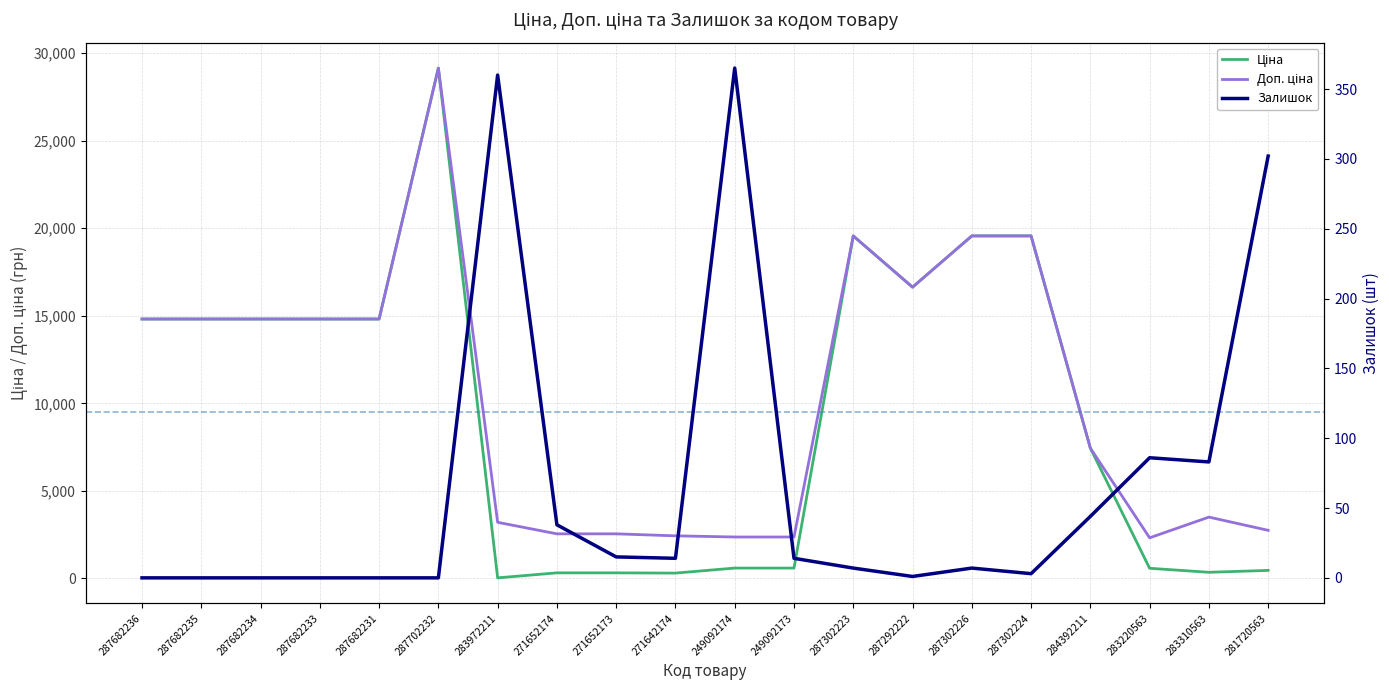

Reading left to right, what are all the values shown in this chart?

Ціна: 287682236=14817.6	287682235=14817.6	287682234=14817.6	287682233=14817.6	287682231=14817.6	287702232=29152.3	283972211=32.0	271652174=318.3	271652173=318.3	271642174=304.1	249092174=591.6	249092173=591.6	287302223=19564.9	287292222=16636.8	287302226=19564.9	287302224=19564.9	284392211=7444.6	283220563=579.8	283310563=350.2	281720563=457.9
Доп. ціна: 287682236=14817.6	287682235=14817.6	287682234=14817.6	287682233=14817.6	287682231=14817.6	287702232=29152.3	283972211=3205.0	271652174=2546.4	271652173=2546.4	271642174=2432.8	249092174=2366.5	249092173=2366.5	287302223=19564.9	287292222=16636.8	287302226=19564.9	287302224=19564.9	284392211=7444.6	283220563=2319.2	283310563=3502.5	281720563=2747.5
Залишок: 287682236=0.0	287682235=0.0	287682234=0.0	287682233=0.0	287682231=0.0	287702232=0.0	283972211=360.0	271652174=38.0	271652173=15.0	271642174=14.0	249092174=365.0	249092173=14.0	287302223=7.0	287292222=1.0	287302226=7.0	287302224=3.0	284392211=44.0	283220563=86.0	283310563=83.0	281720563=302.0